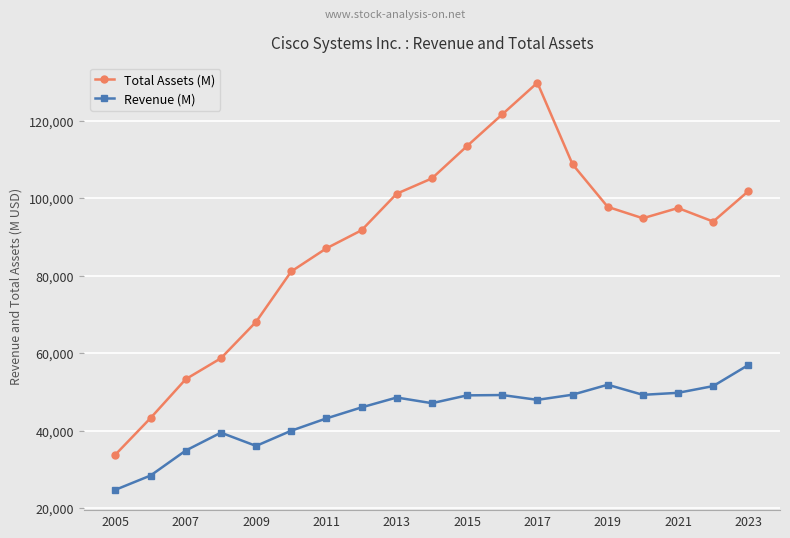

What is the maximum value for Revenue (M)?

56998